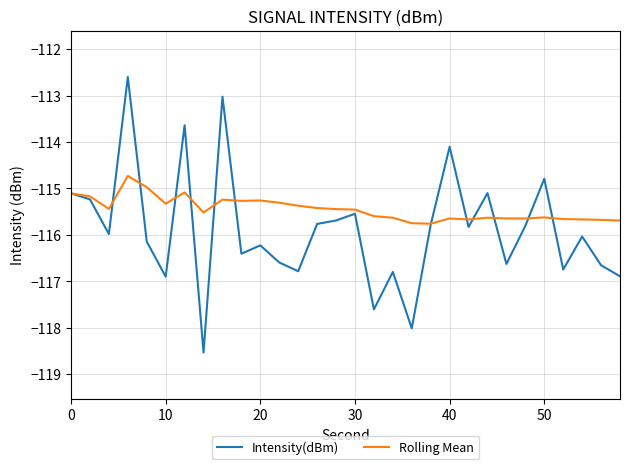

Which series has the widest spread of values?

Intensity(dBm)